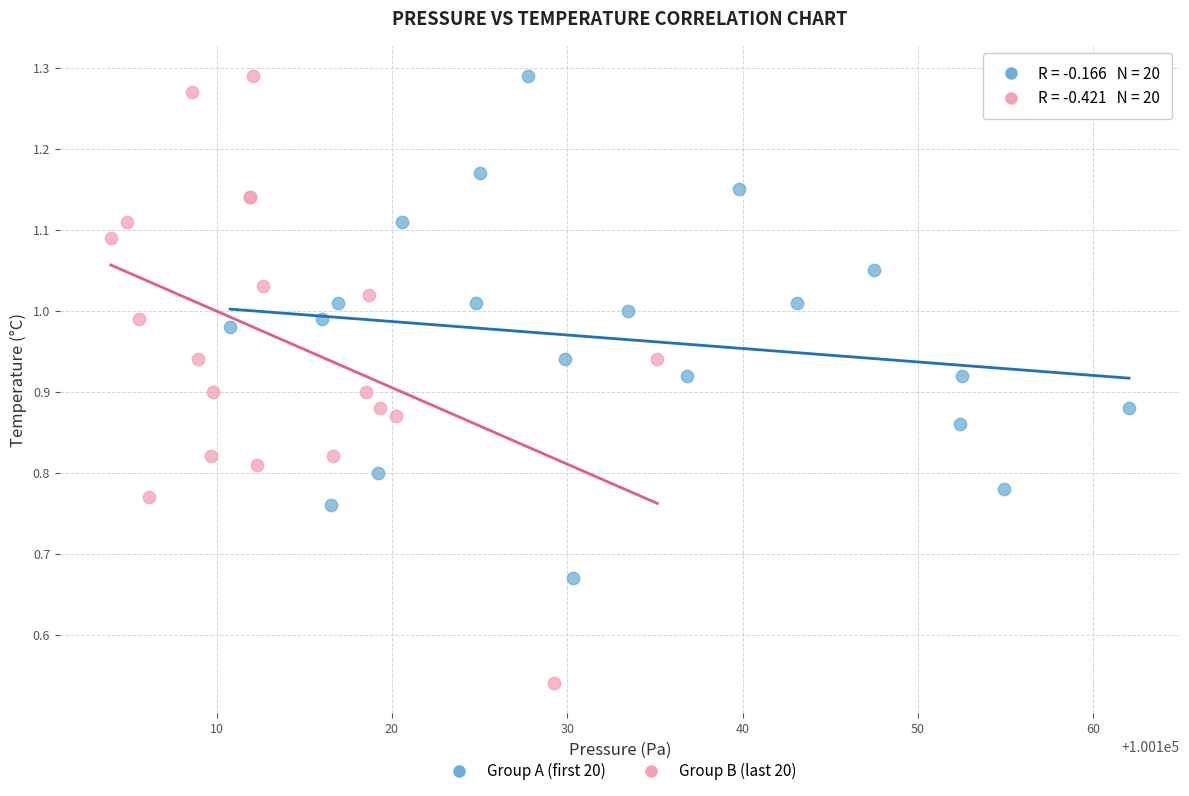

What are all the series names shown in the legend?

Group A (first 20), Group B (last 20)